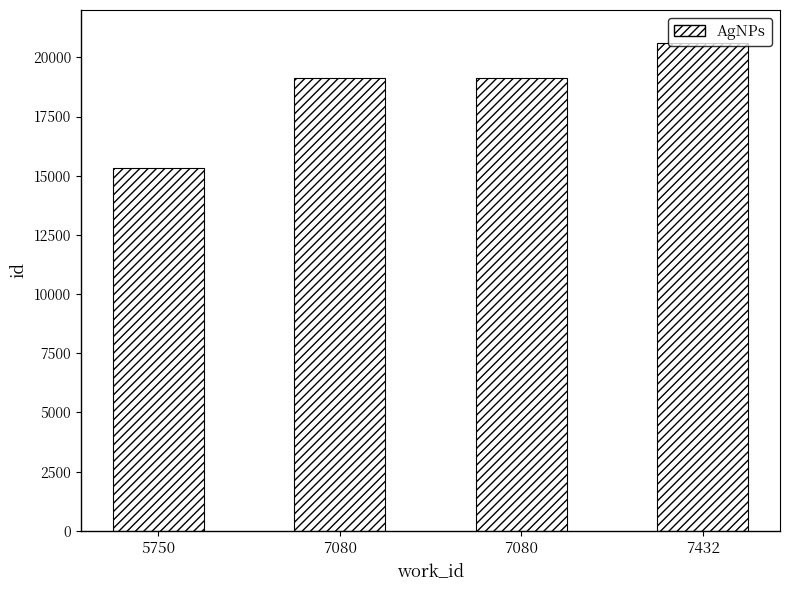

Where does the data first go above 19130?

7432